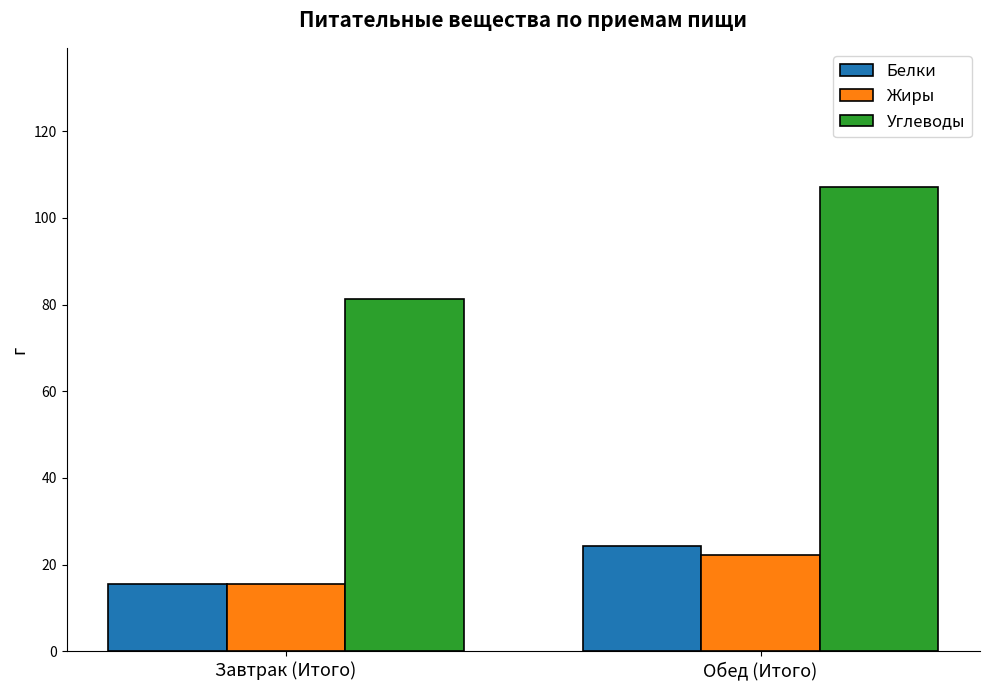

Does the chart contain any negative values?

No